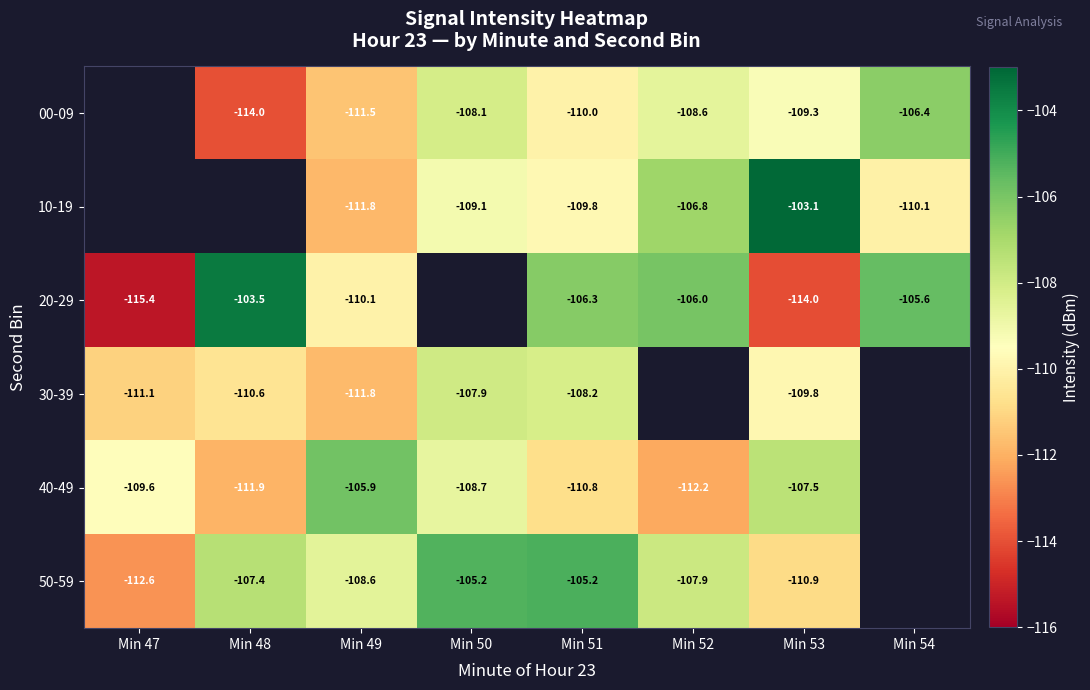

Which series changed the most between Min 49 and Min 54?

00-09